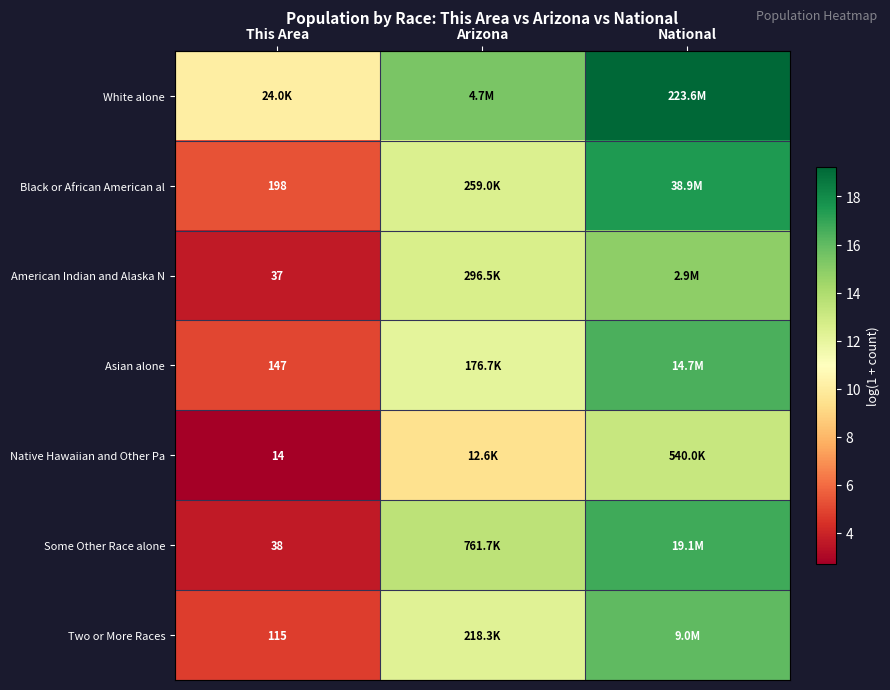

Which label corresponds to the largest value in the chart?

National